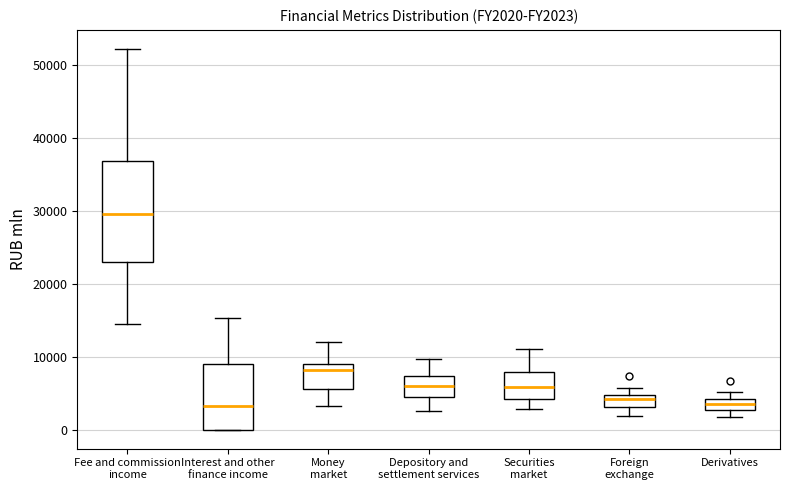

Comparing the boxes themselves (not the whiskers), which one is the tallest?

Fee and commission income